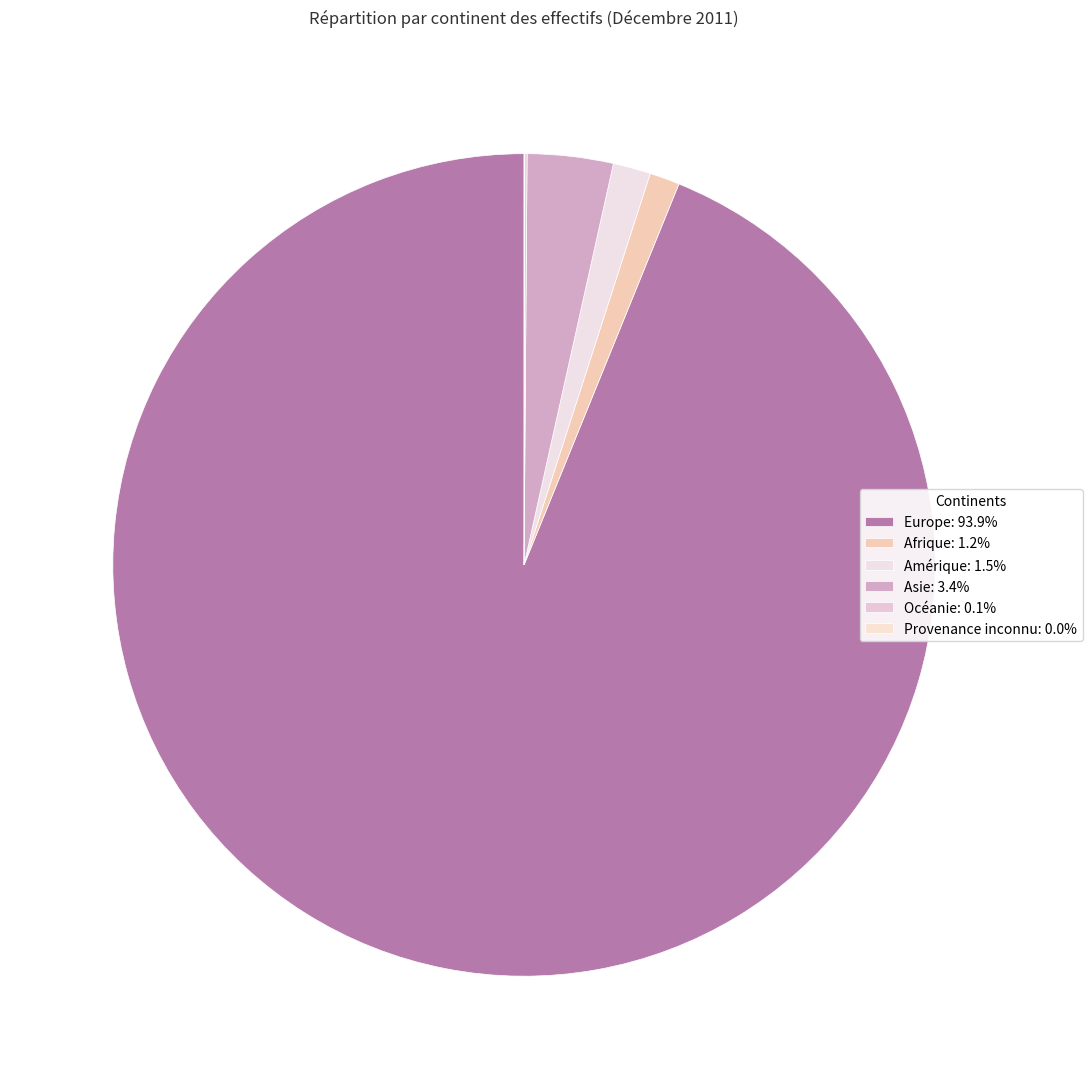

Which category has the smallest portion of the pie?

Provenance inconnu